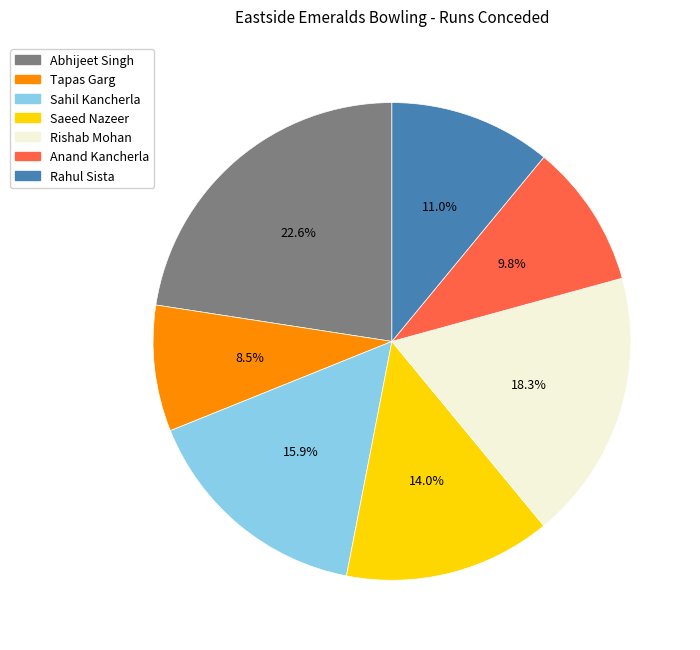

True or false: Saeed Nazeer accounts for 14% of the total.

True